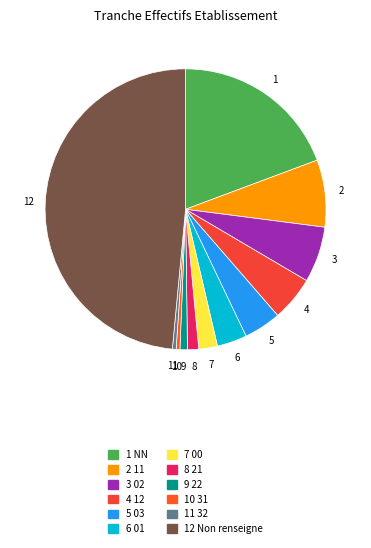

Which slice is the smallest?

31